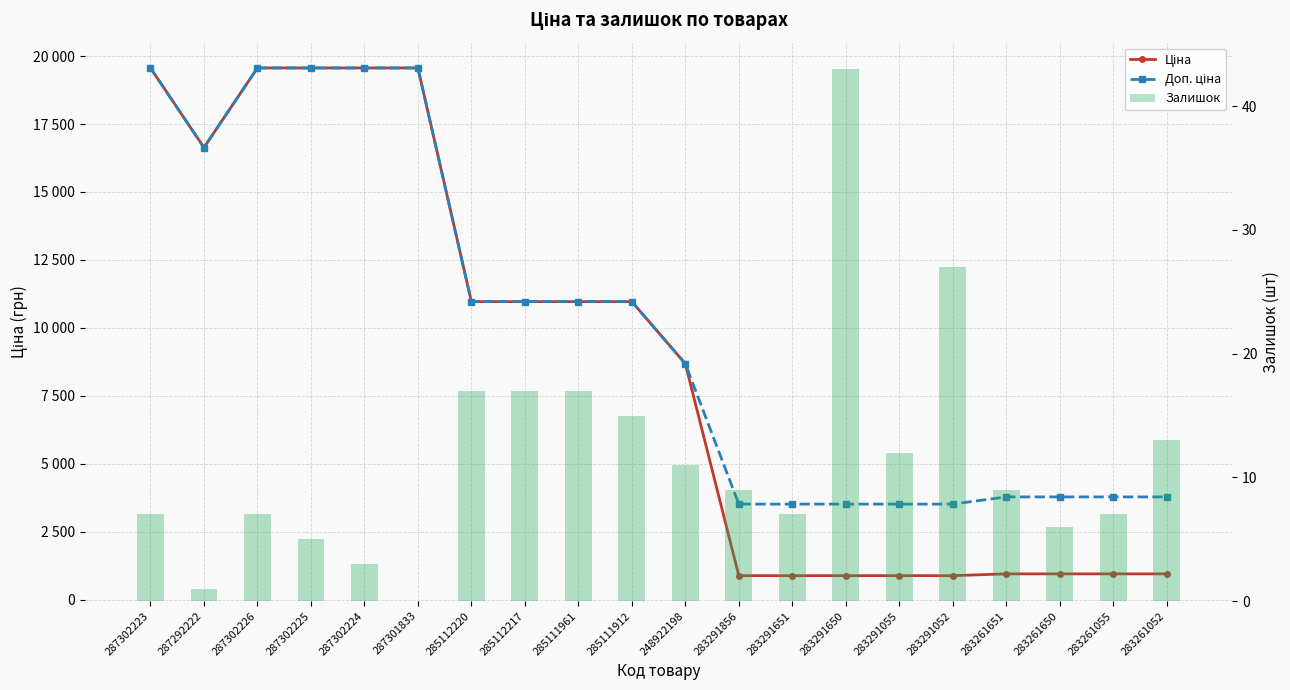

Between 283291651 and 287302223, which is larger?

287302223